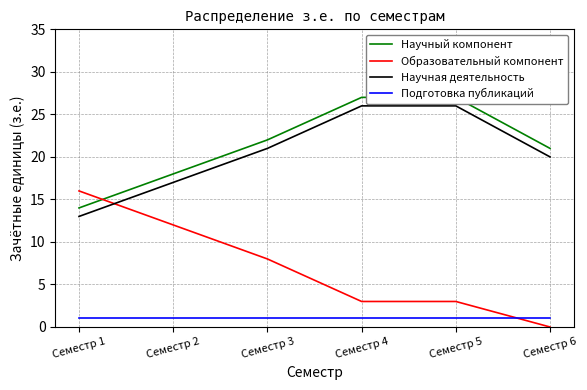

Which category has the highest value across all series?

Семестр 4